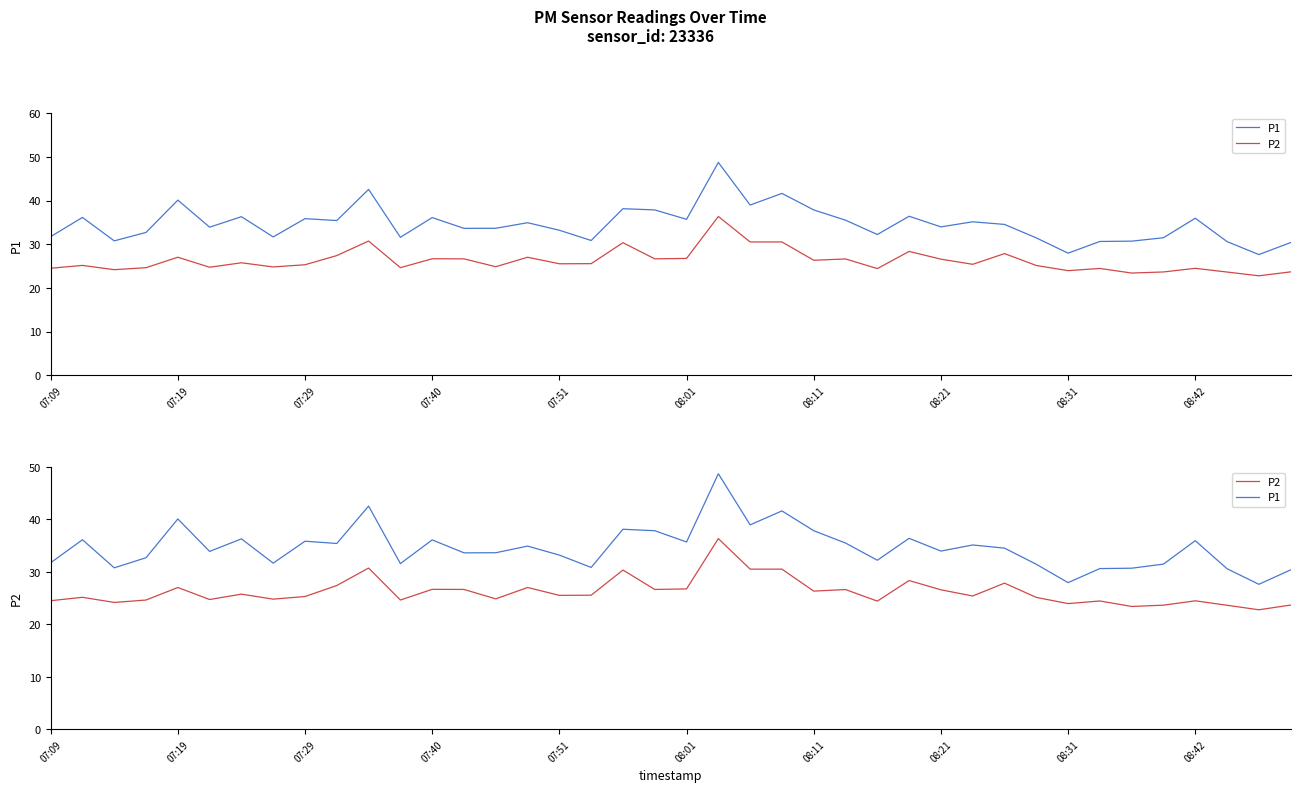

Is it true that P2 equals 26.6 at 08:21?

True